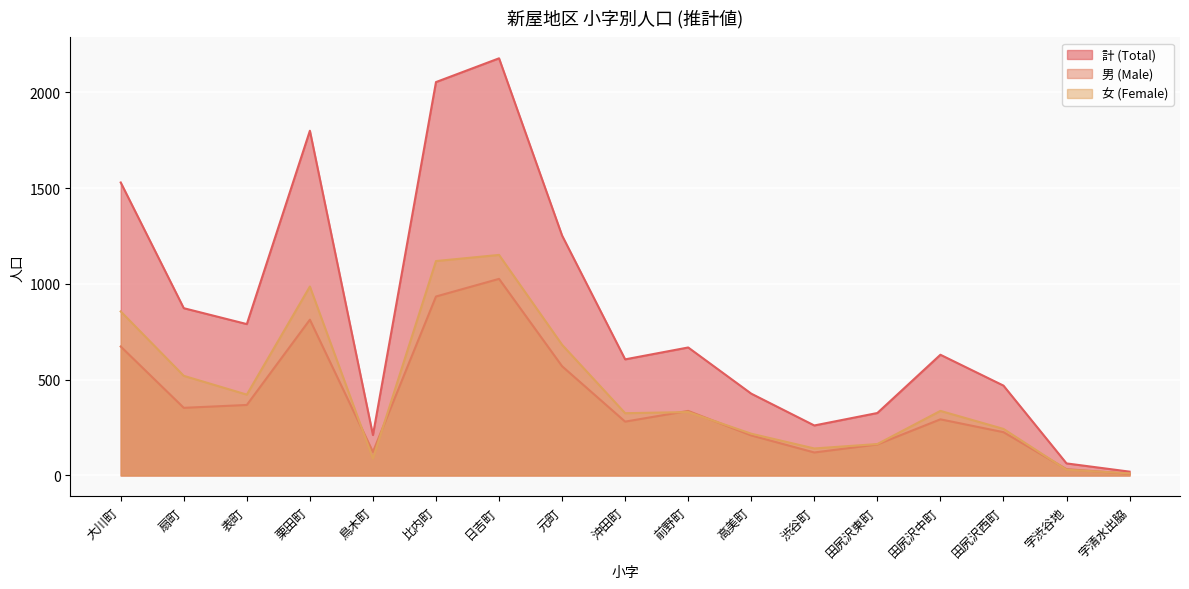

Does the chart display data point markers on the line(s)?

No